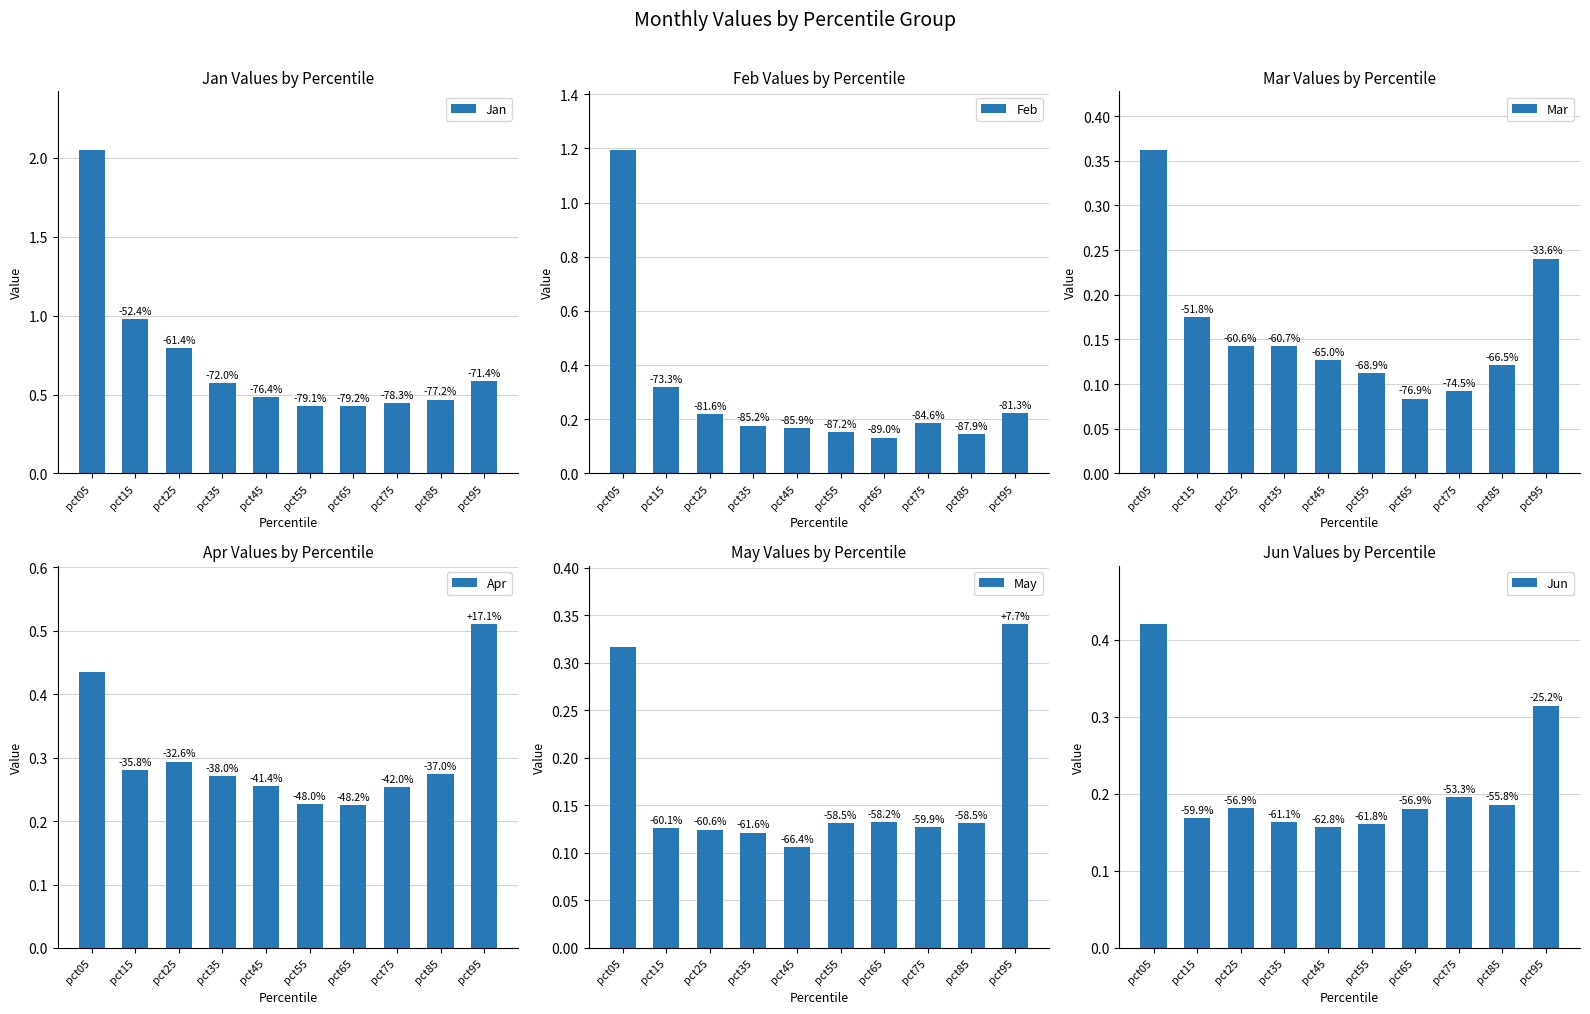

Which label corresponds to the largest value in the chart?

pct05